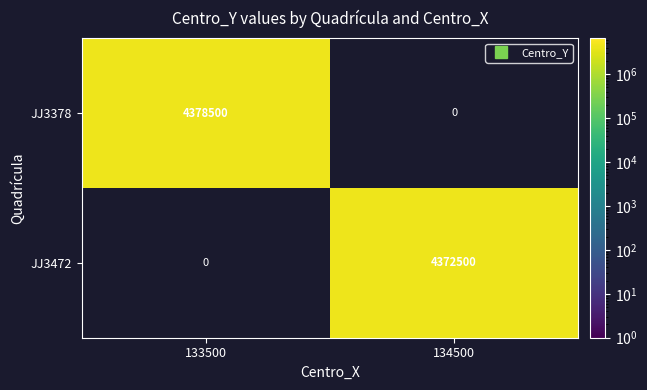

Which series has the largest range (max minus min)?

JJ3378